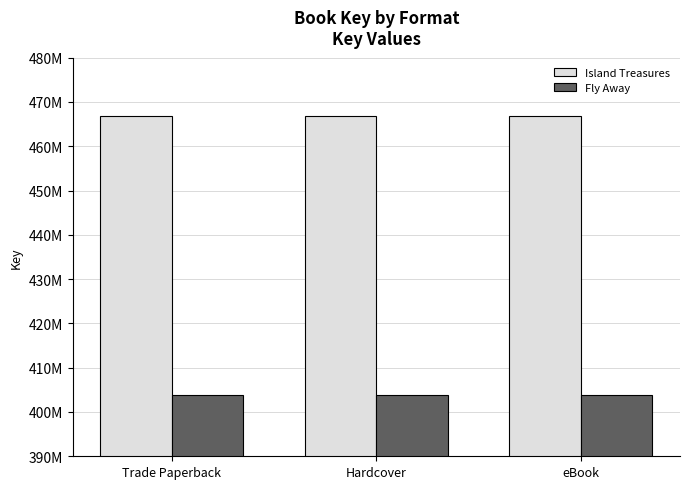

Which series has the largest total across all categories?

Island Treasures